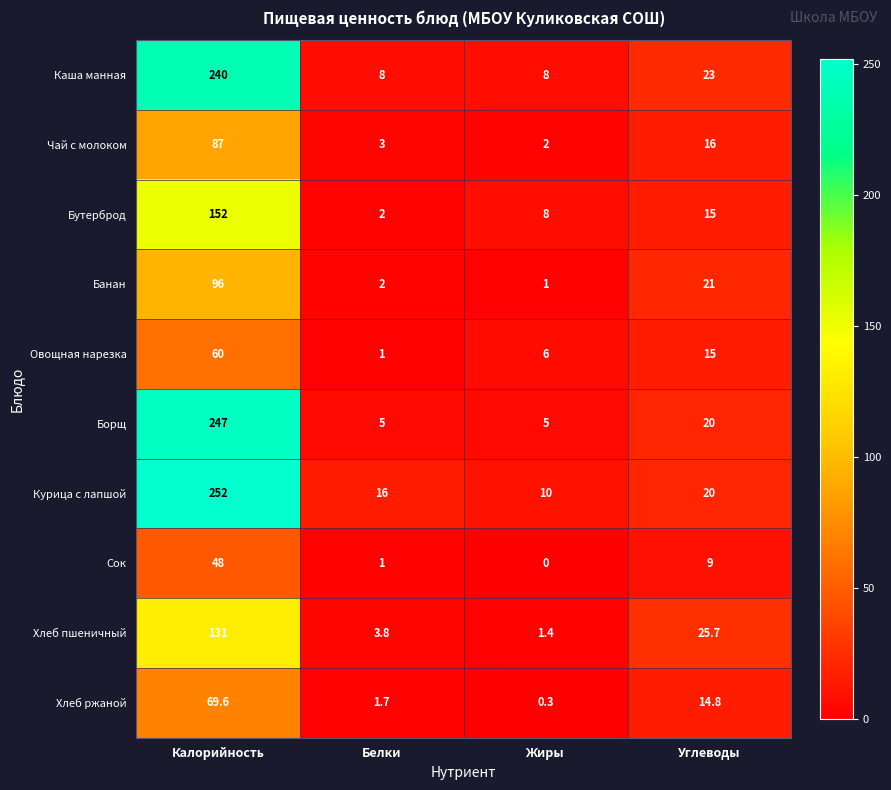

What is the spread (max minus min) of values at Жиры?

10.0